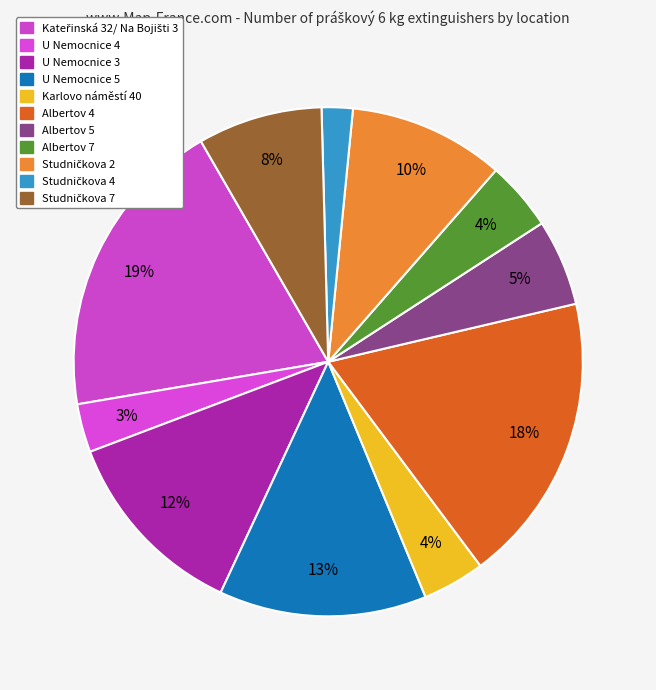

To the nearest percent, what percentage of the pie is Studničkova 7?

8%